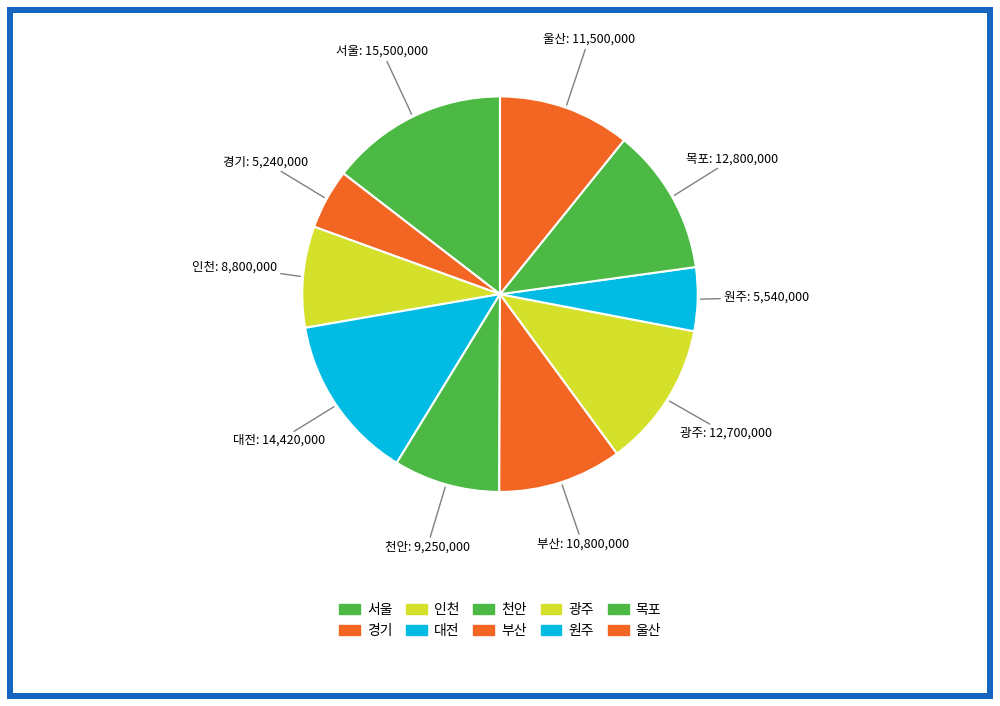

How many segments does this pie chart have?

10